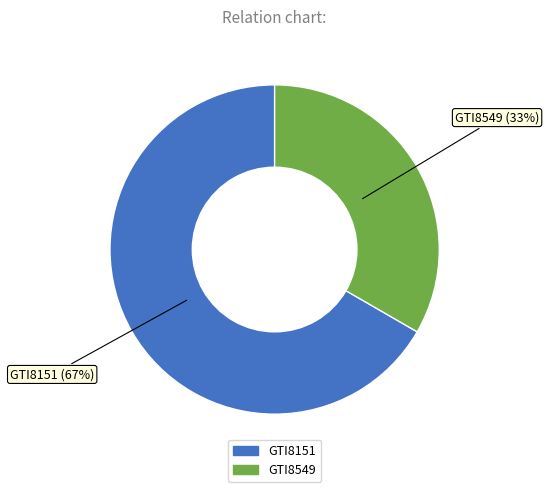

To the nearest percent, what portion does GTI8151 represent?

67%